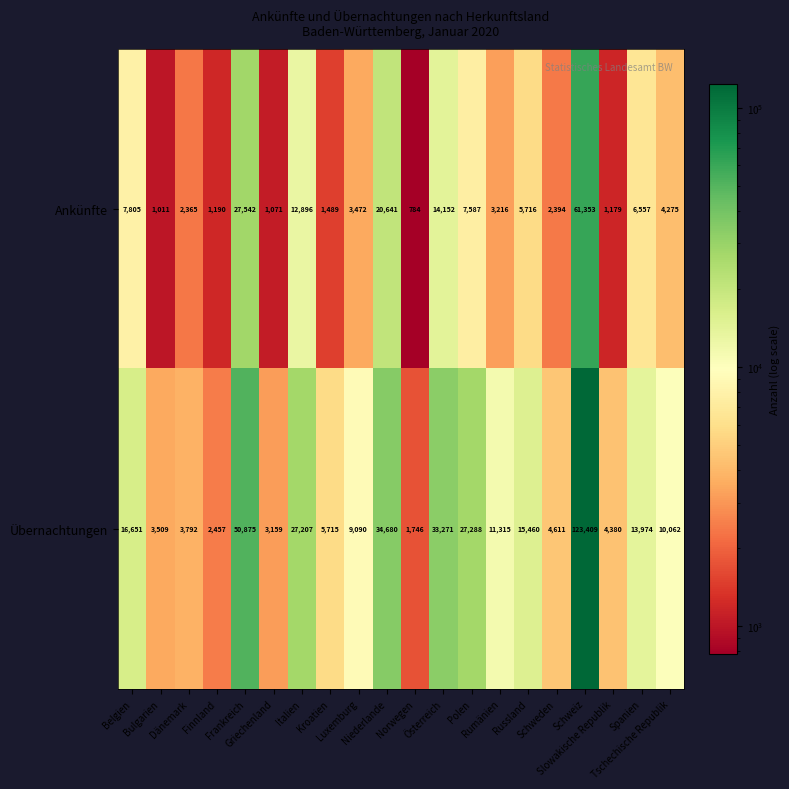

Which series has the largest total across all categories?

Übernachtungen